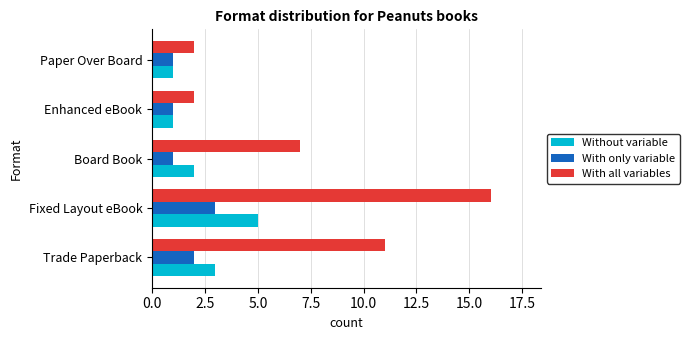

What is the sum of the Without variable values at Board Book and Trade Paperback?

5